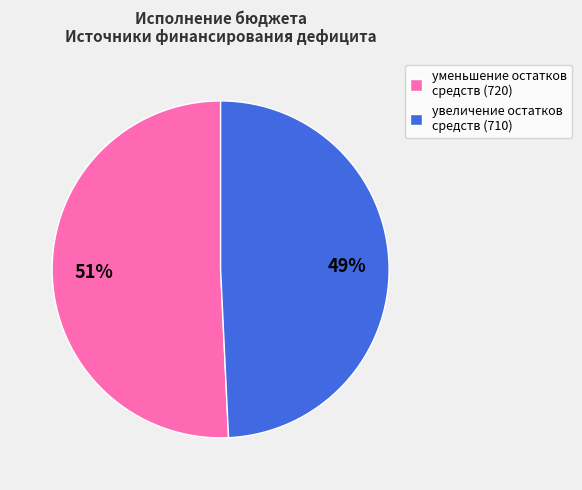

Combined, do уменьшение остатков средств (720) and увеличение остатков средств (710) account for over 50%?

Yes